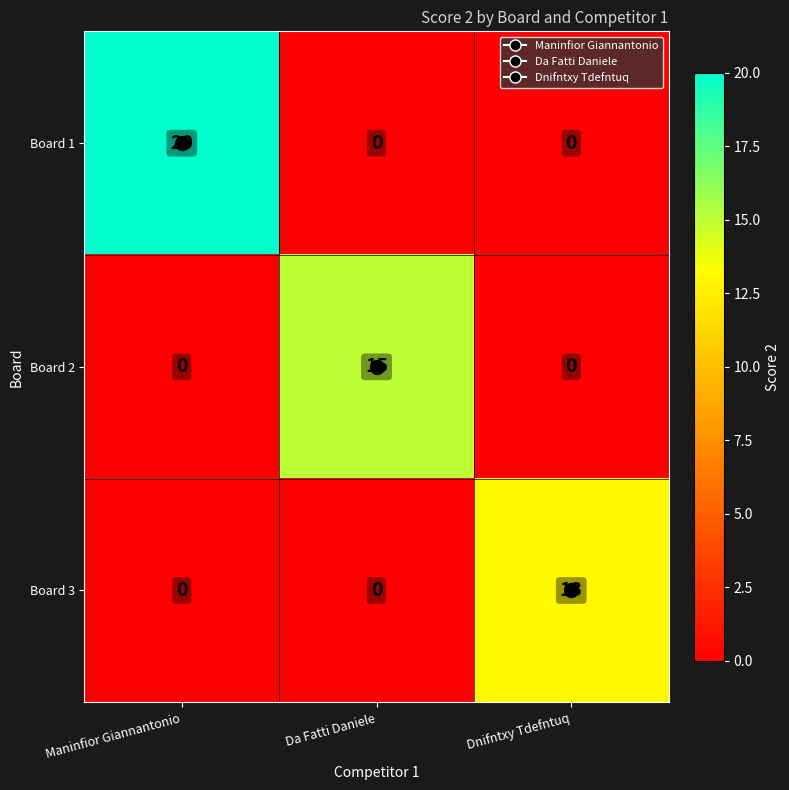

How many positive values does the Board 2 series have?

1